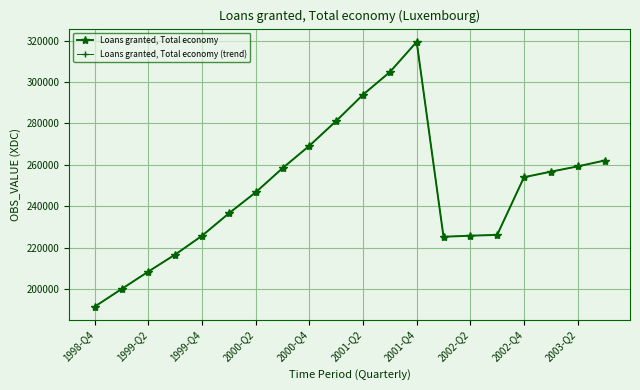

Does the chart have visible grid lines?

Yes